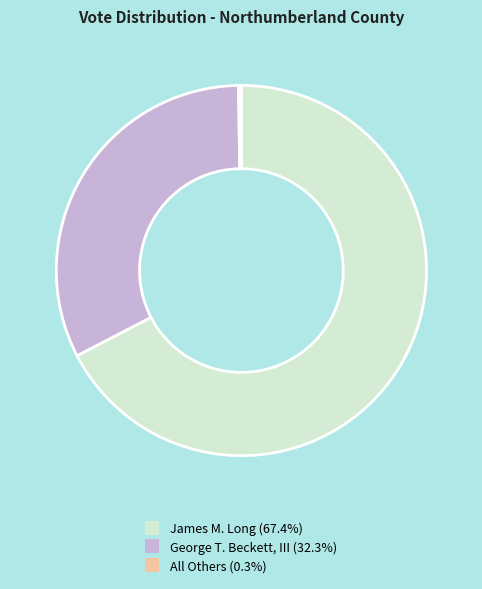

Combined, do James M. Long (67.4%) and George T. Beckett, III (32.3%) account for over 50%?

Yes